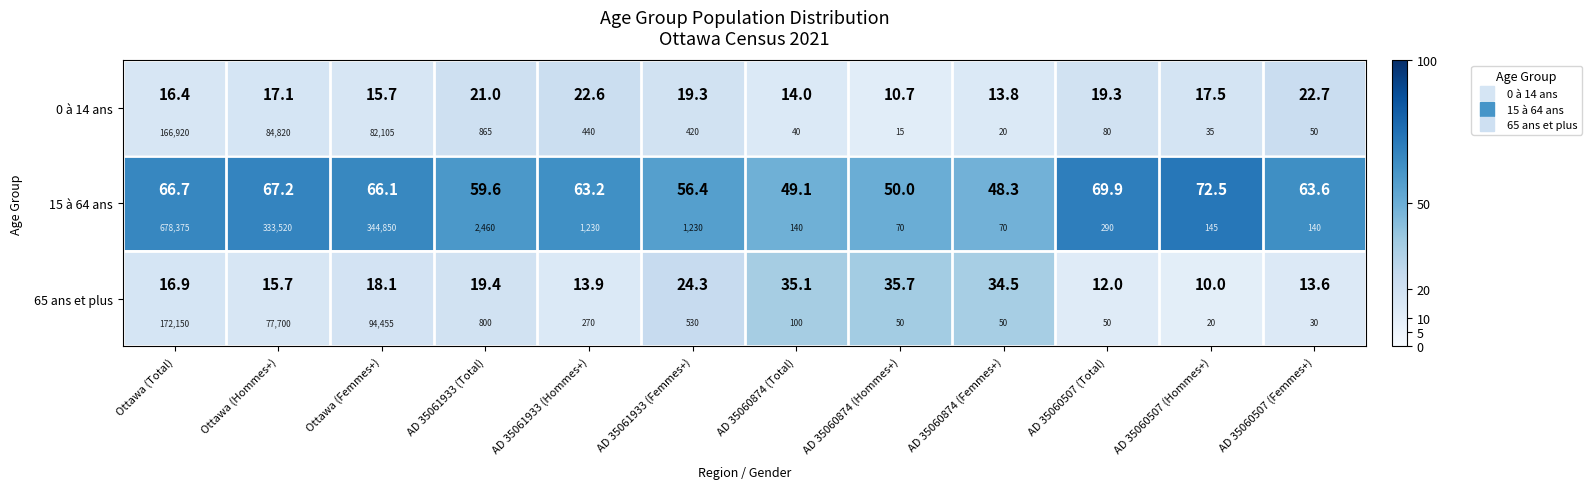

What is the maximum value for 0 à 14 ans?

22.7